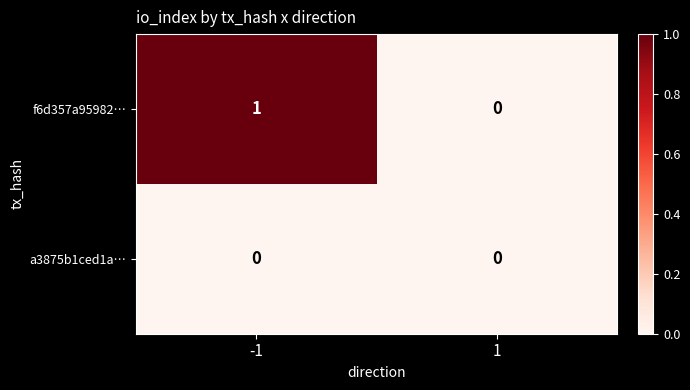

The a3875b1ced1a… series shows 0 at -1. True or false?

True